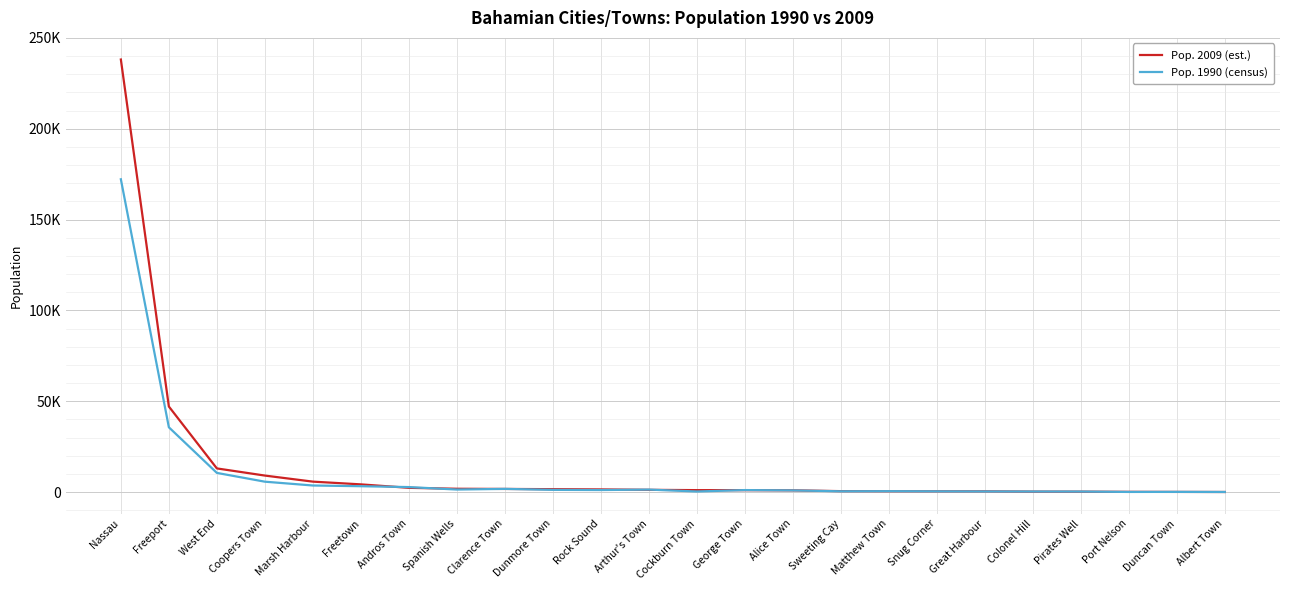

How many times do Pop. 1990 (census) and Pop. 2009 (est.) cross each other?

13